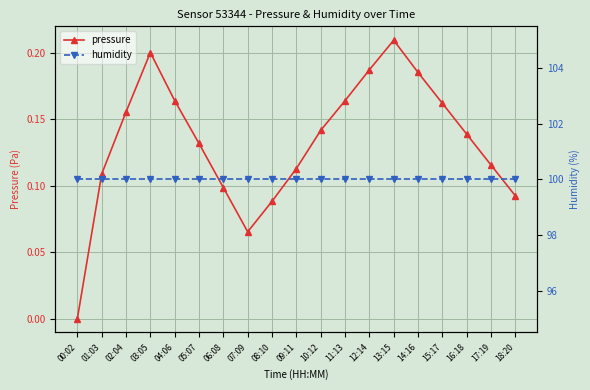

What is the label of the 1st point from the left?

00:02